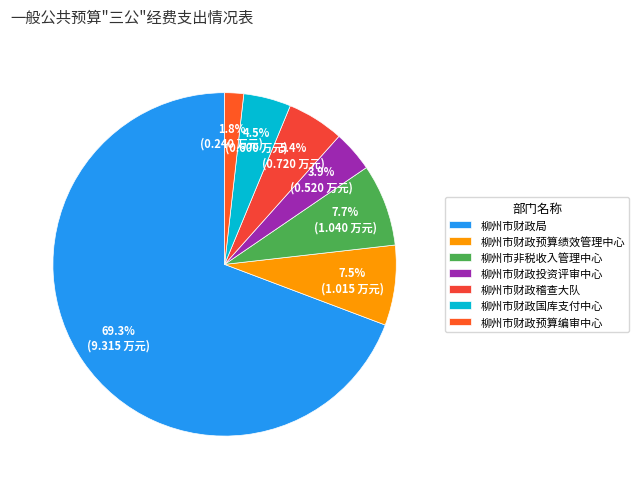

The 柳州市财政投资评审中心 slice represents 1% of the pie. True or false?

False